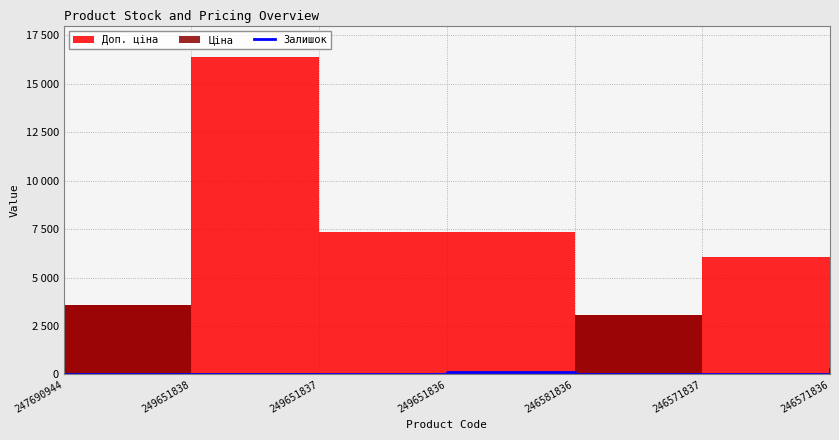

What is the minimum value shown in the chart?

1